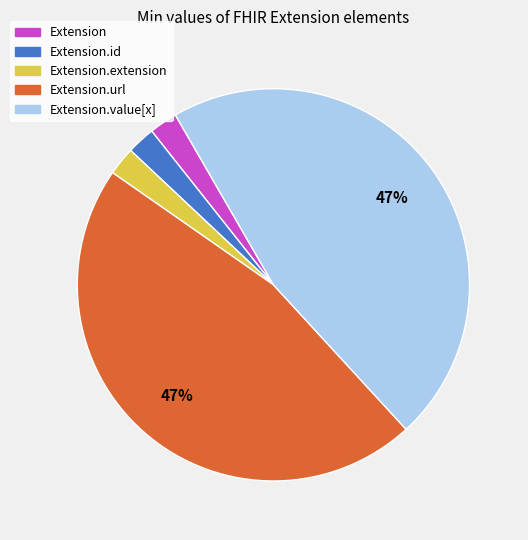

To the nearest percent, what is the average slice percentage?

20%